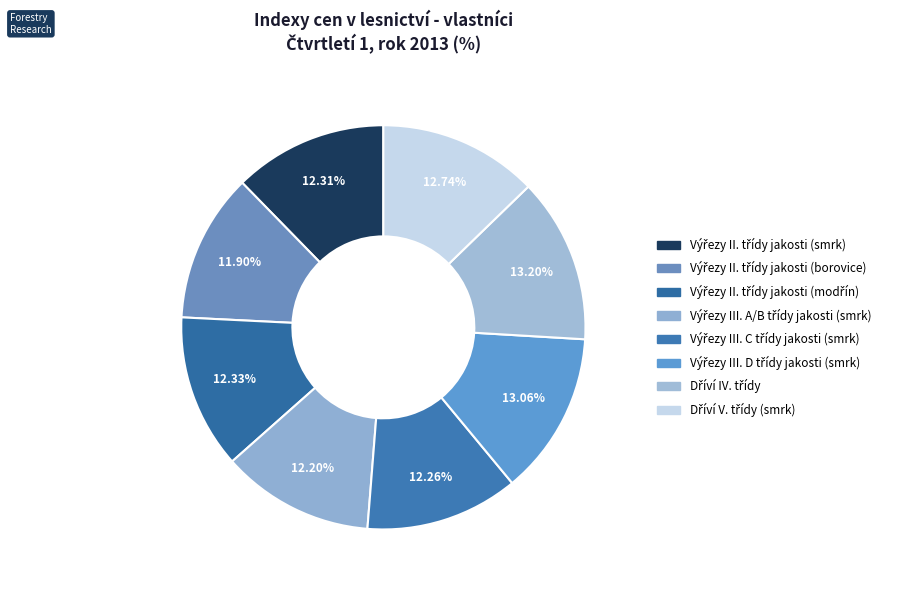

Rank the categories by value from highest to lowest.

Dříví IV. třídy, Výřezy III. D třídy jakosti (smrk), Dříví V. třídy (smrk), Výřezy II. třídy jakosti (modřín), Výřezy II. třídy jakosti (smrk), Výřezy III. C třídy jakosti (smrk), Výřezy III. A/B třídy jakosti (smrk), Výřezy II. třídy jakosti (borovice)